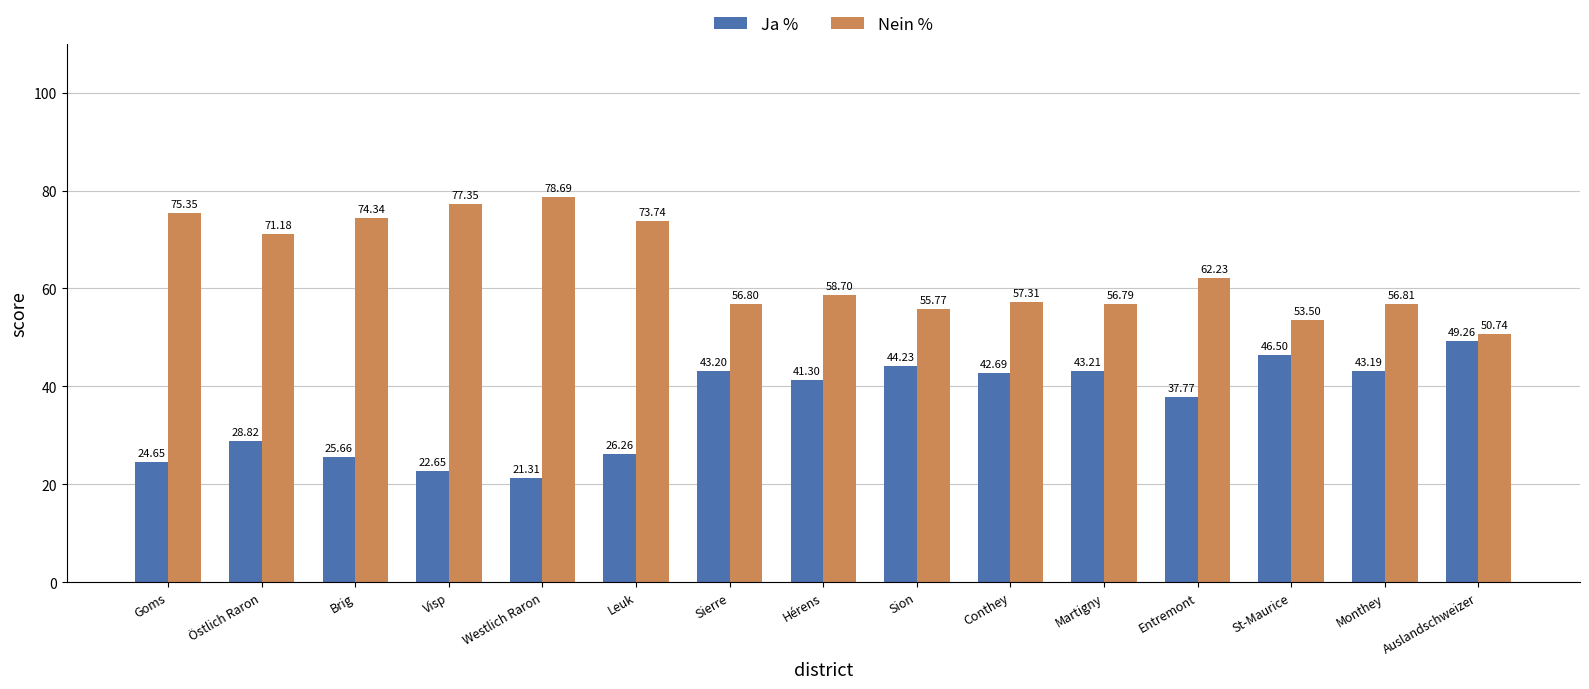

What is the sum of the Nein % values at Brig and Auslandschweizer?

125.1